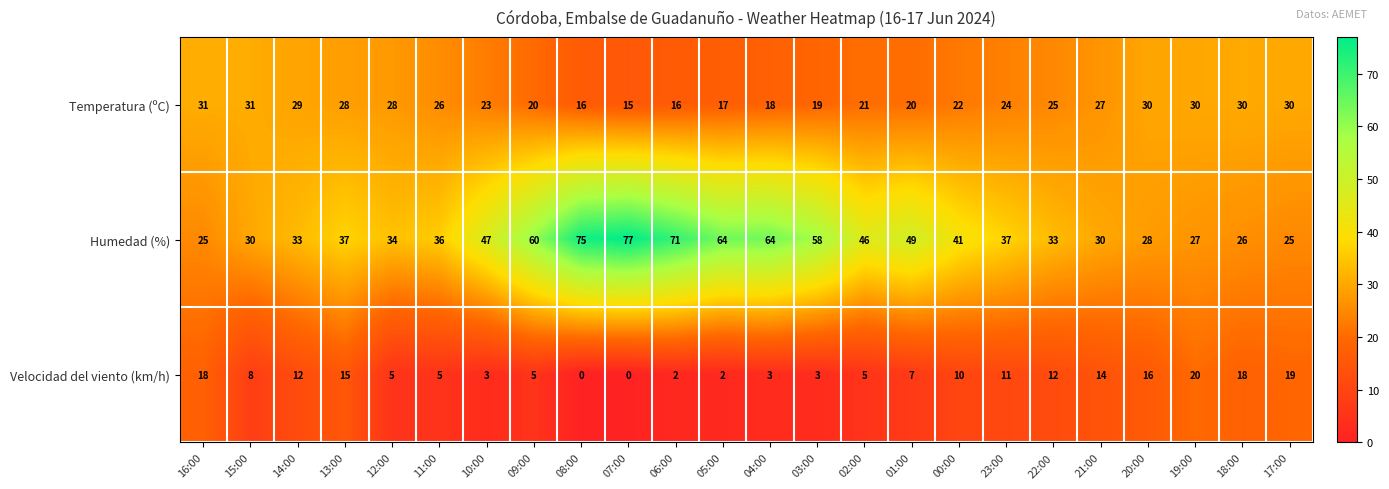

The Humedad (%) series shows 33 at 22:00. True or false?

True